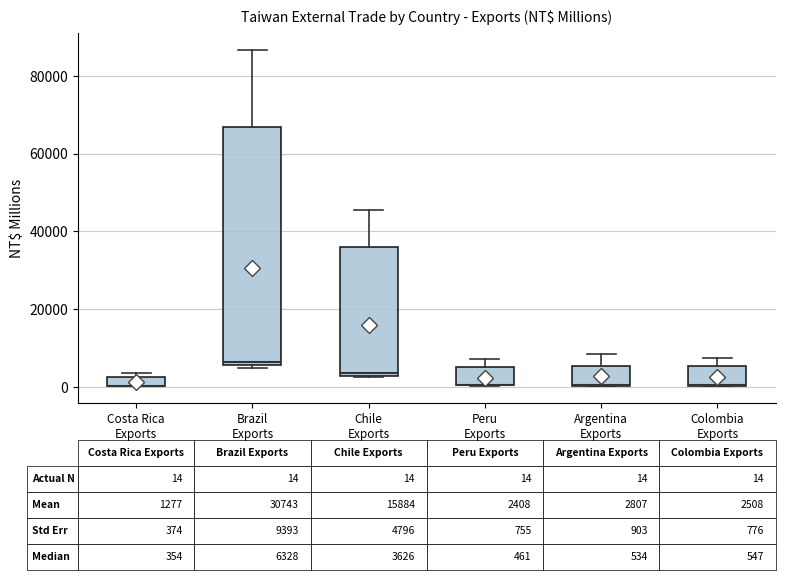

Which box is the tallest, from its lower edge to its upper edge?

Brazil Exports